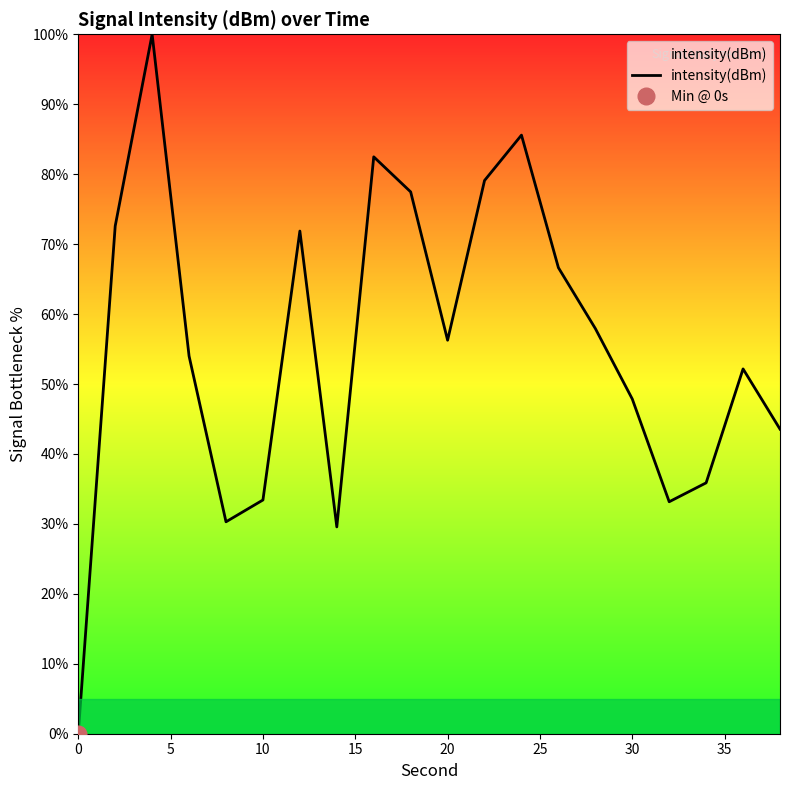

What is the sum of all values?

1109.8